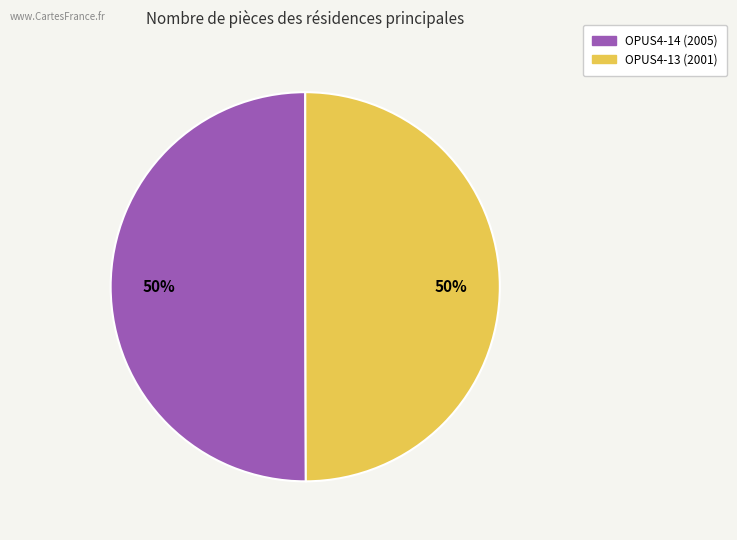

Is the sum of OPUS4-13 and OPUS4-14 greater than half?

Yes